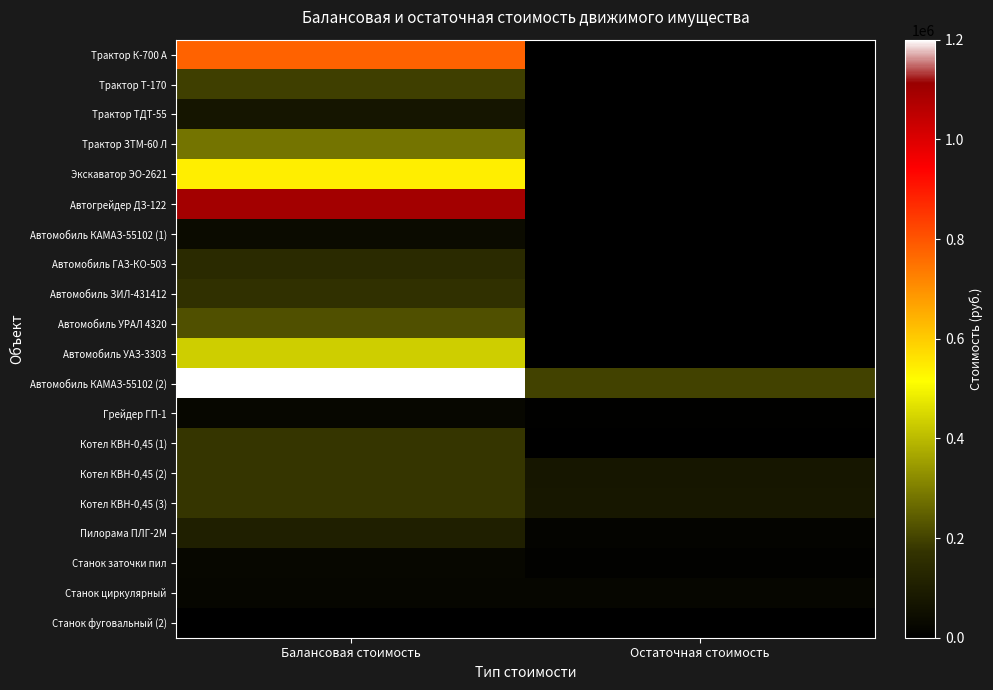

At how many categories does at least one series exceed 527052?

1